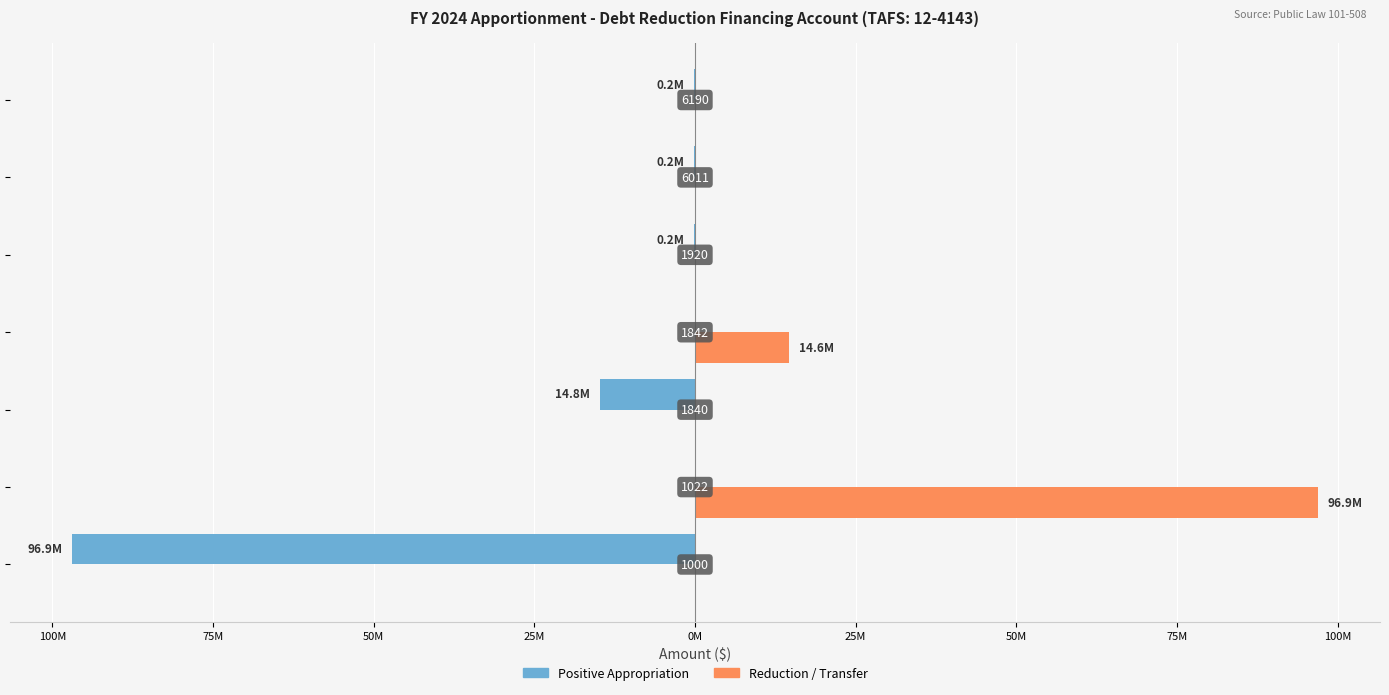

What is the sum of all Reduction / Transfer values?

111496906